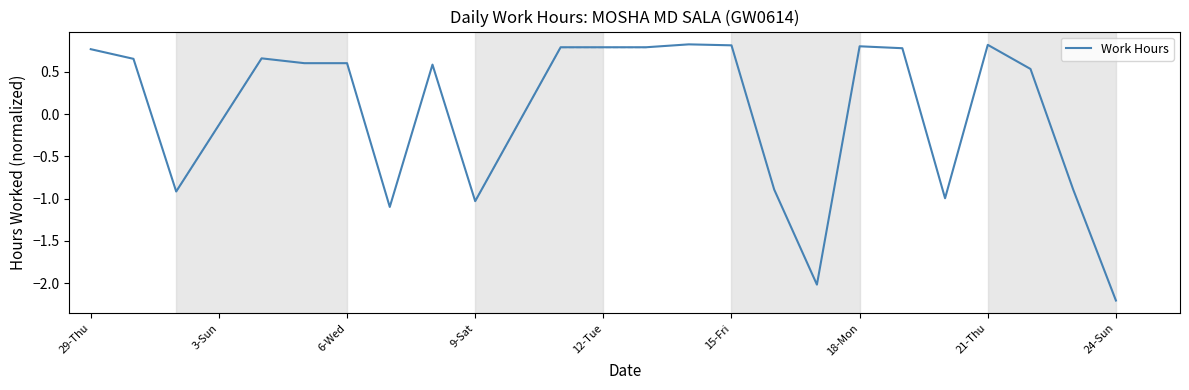

What is the smallest value displayed?

-2.2